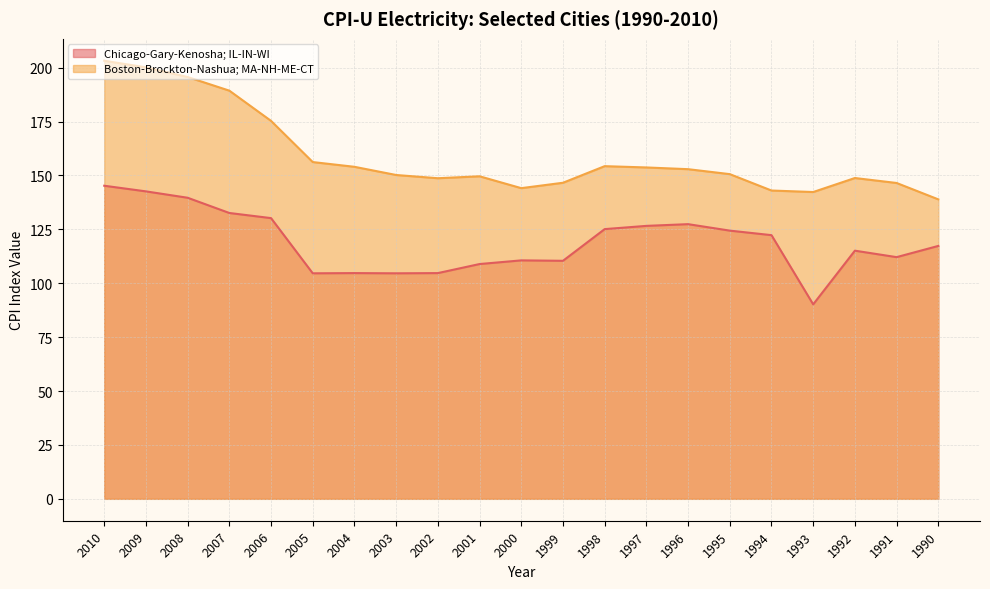

How many data points are above 150?

12